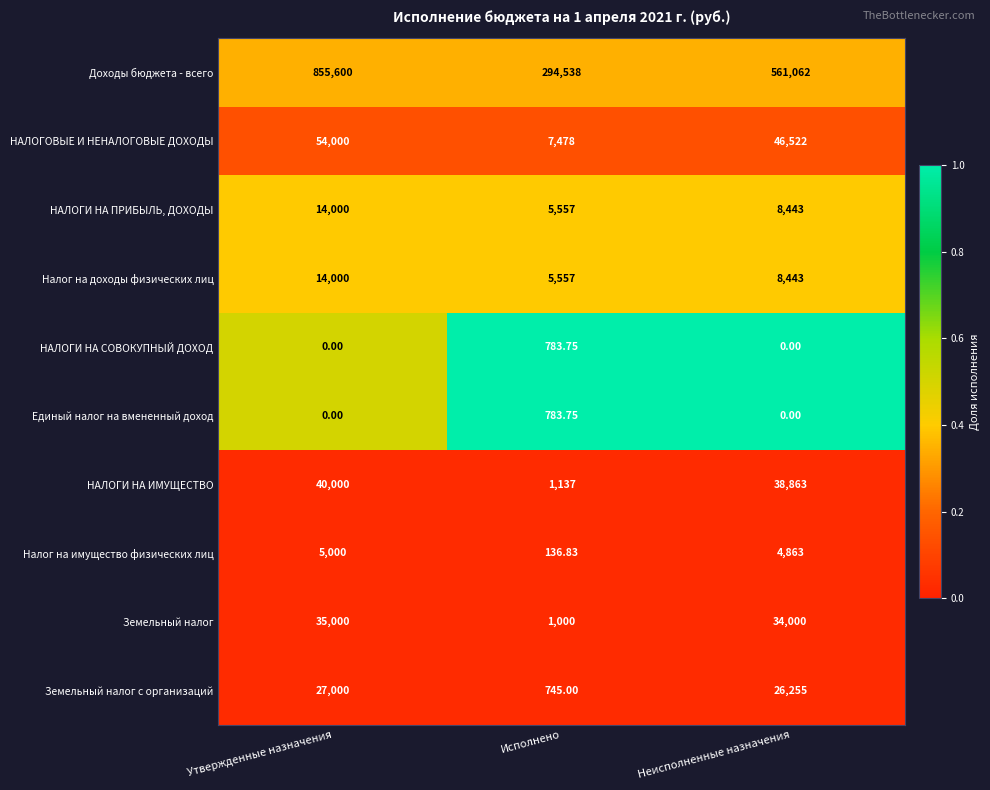

Which series has the widest spread of values?

Доходы бюджета - всего